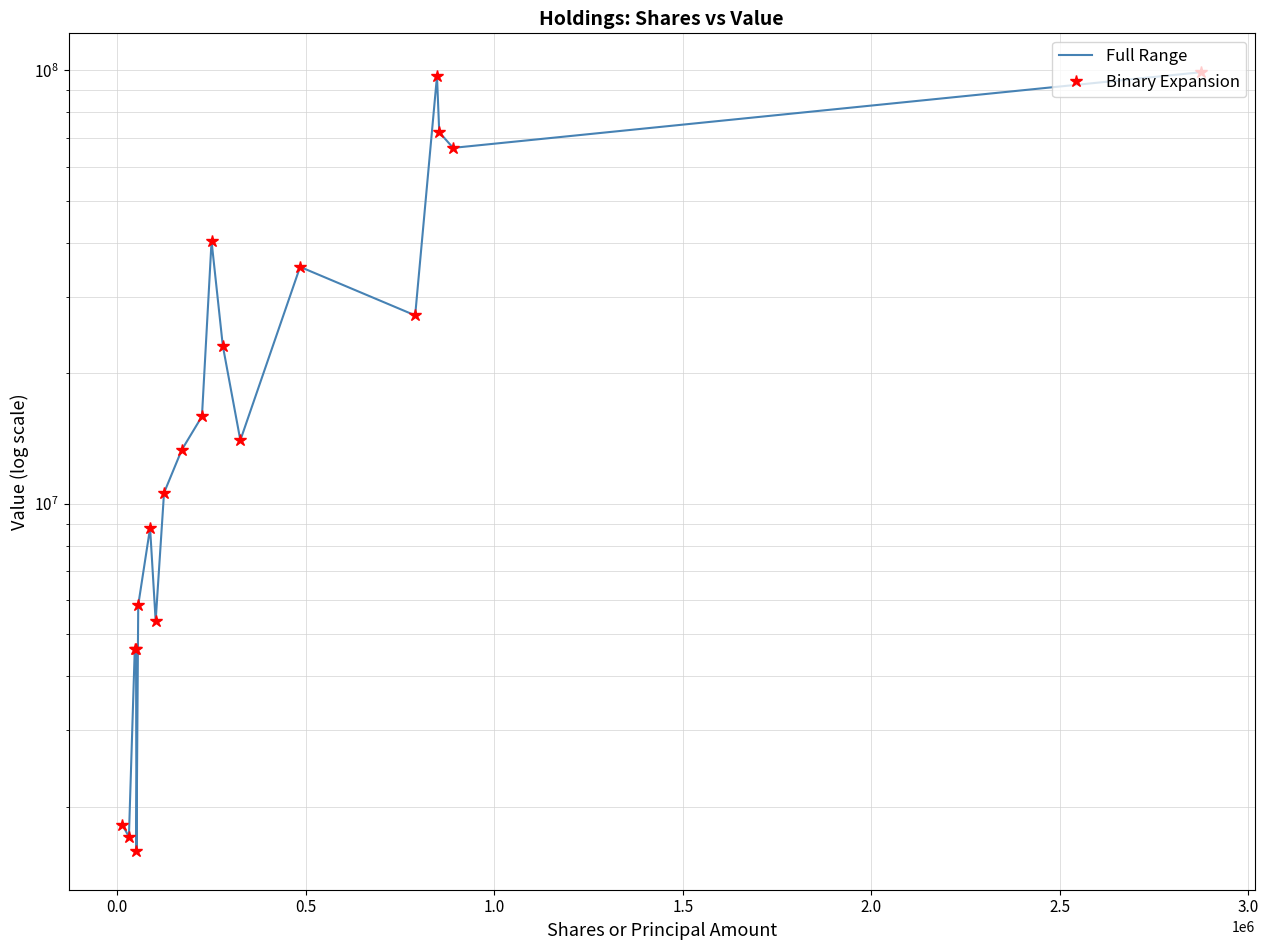

What is the difference between the maximum and minimum values in the Binary Expansion series?

97465000